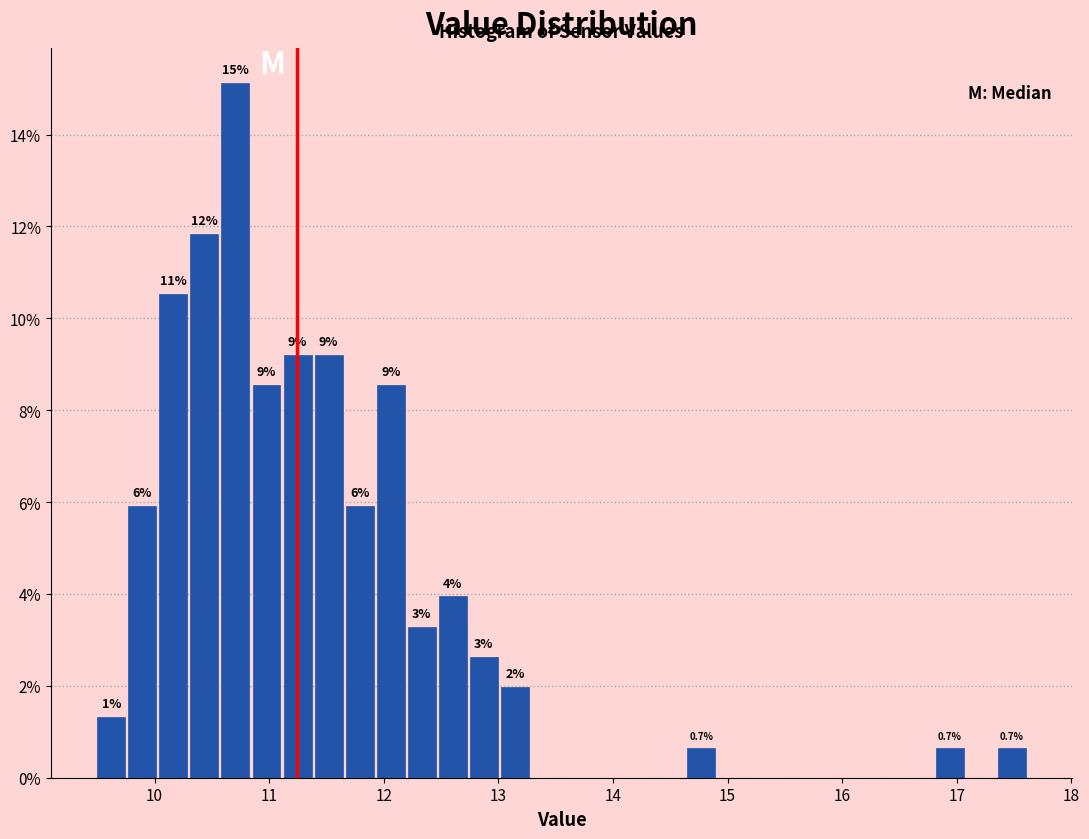

Around what value on the x-axis is the tallest bar? Give the approximate position of its centre, as read against the axis.

10.7